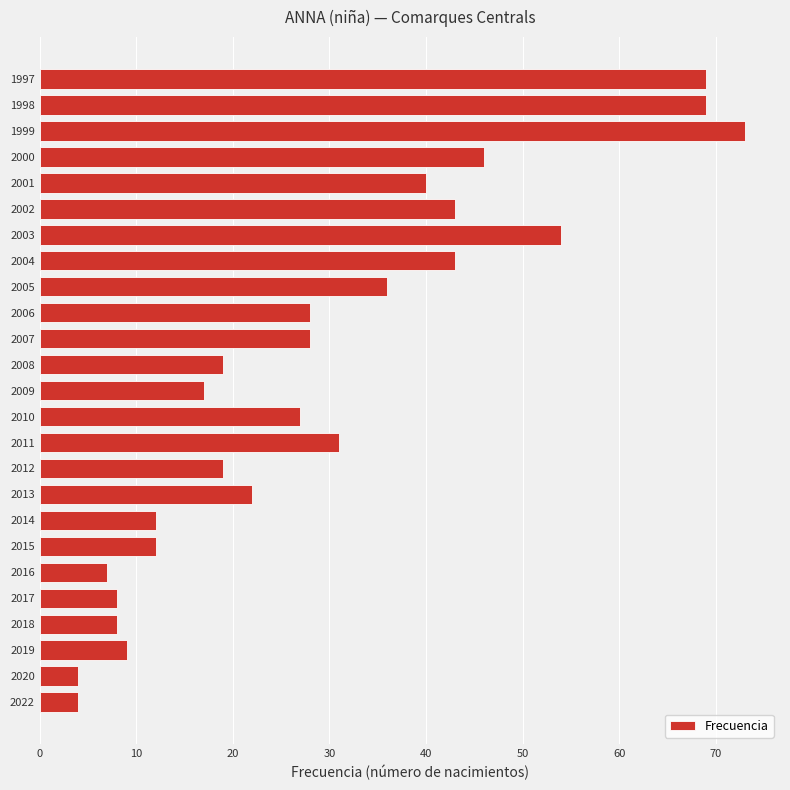

True or false: the data shows 83 at 2000.

False